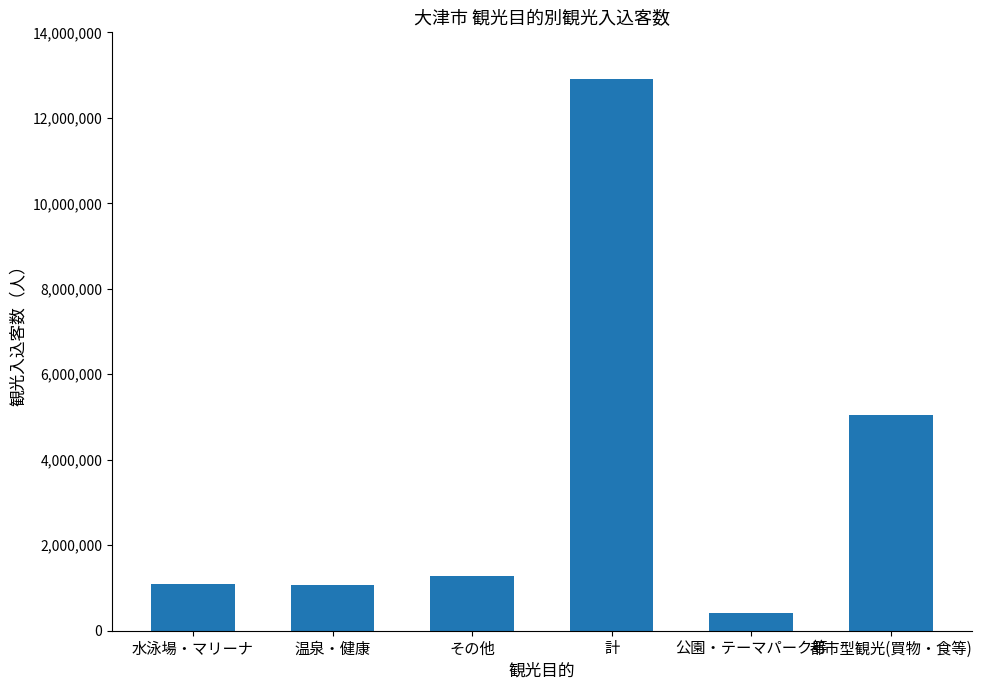

How many bars are there in total?

6